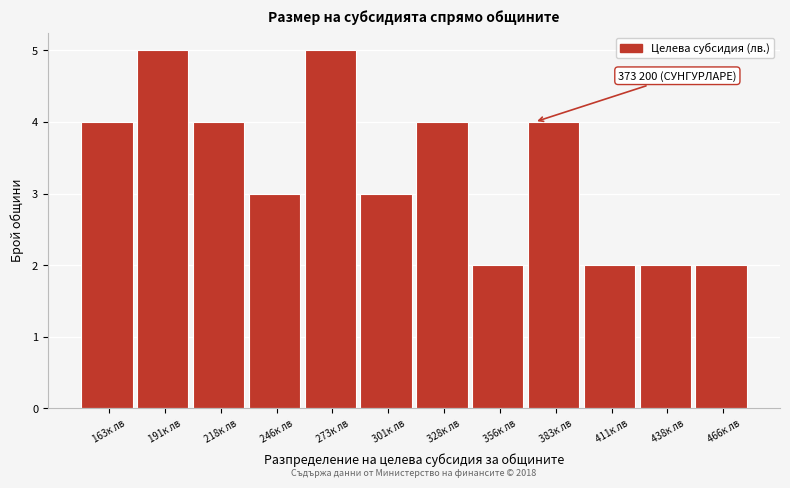

Reading left to right, list all the values displayed in this chart.

4	5	4	3	5	3	4	2	4	2	2	2